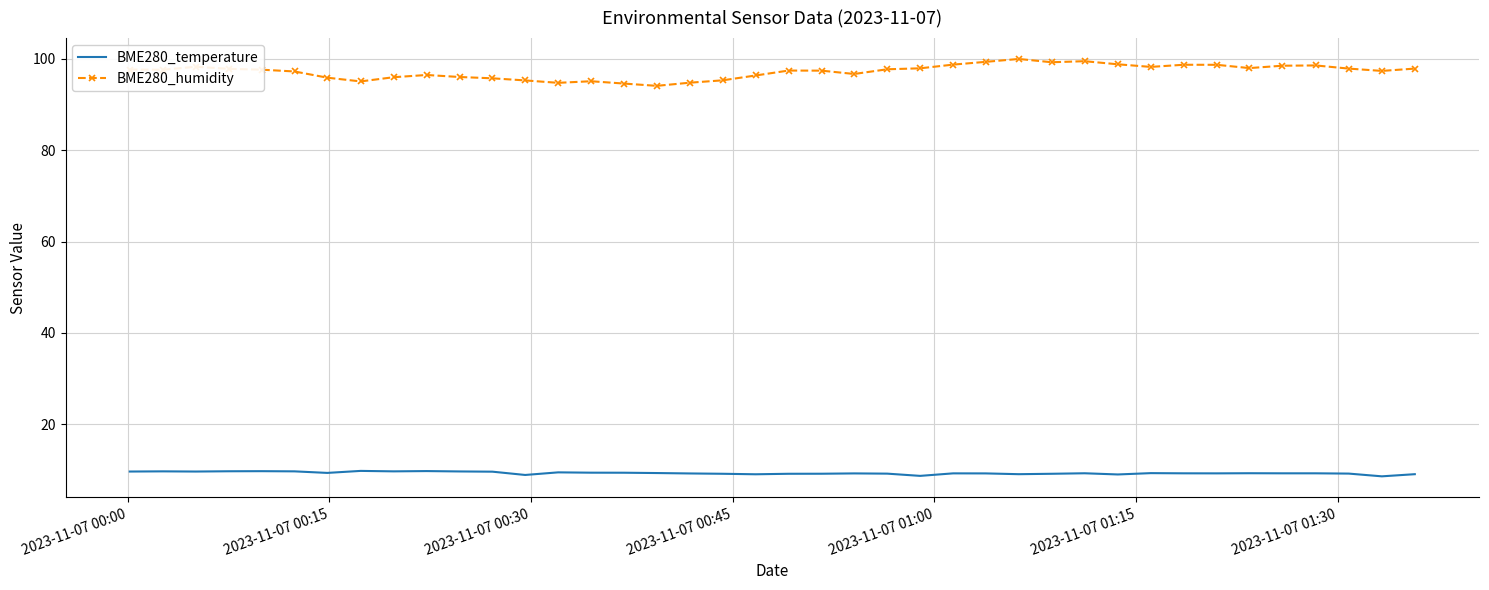

What is the minimum value shown in the chart?

8.6